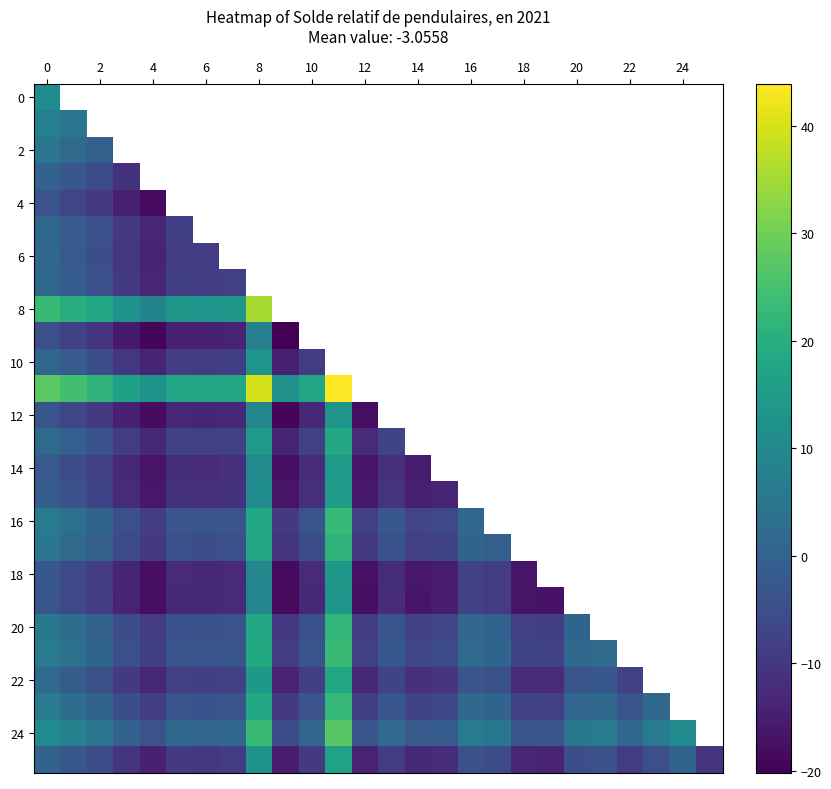

Which series has the largest range (max minus min)?

12